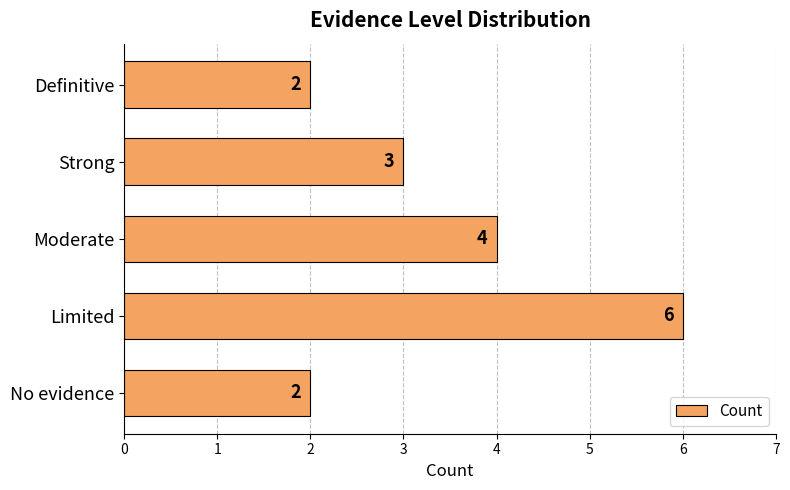

Which label corresponds to the largest value in the chart?

Limited